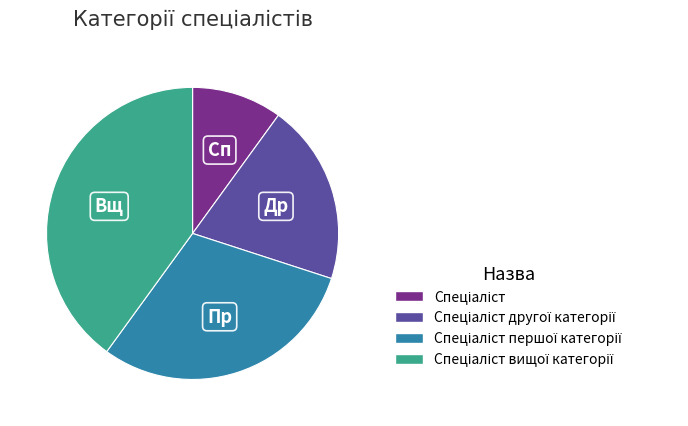

Is there a majority slice in this chart?

No